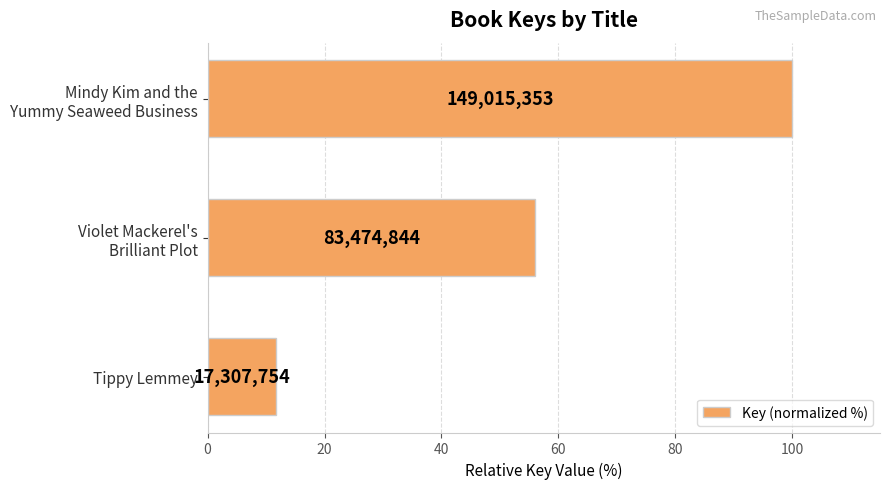

How many bars are there in total?

3